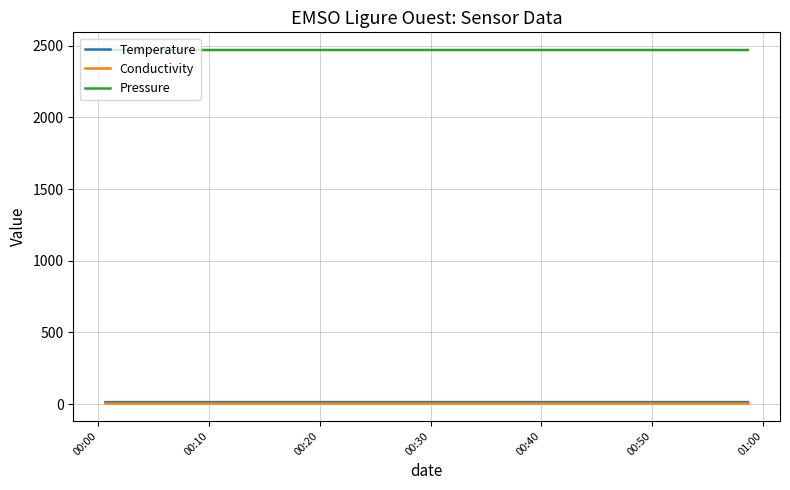

What is the smallest value displayed?

4.6